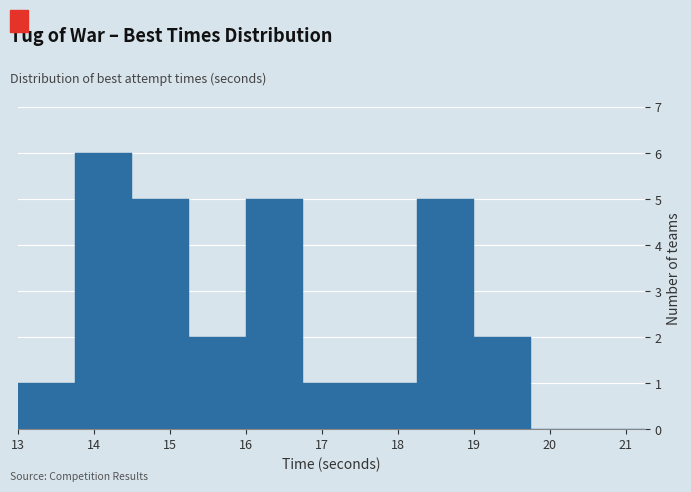

Reading left to right, list every bar in this chart as the range it spans on the x-axis followed by its height. Neither the bar edges nor the heights are printed on the chart, so give them approximately, as read against the axes.

13.00 to 13.75: 1
13.75 to 14.50: 6
14.50 to 15.25: 5
15.25 to 16.00: 2
16.00 to 16.75: 5
16.75 to 17.50: 1
17.50 to 18.25: 1
18.25 to 19.00: 5
19.00 to 19.75: 2
19.75 to 20.50: 0
20.50 to 21.25: 0